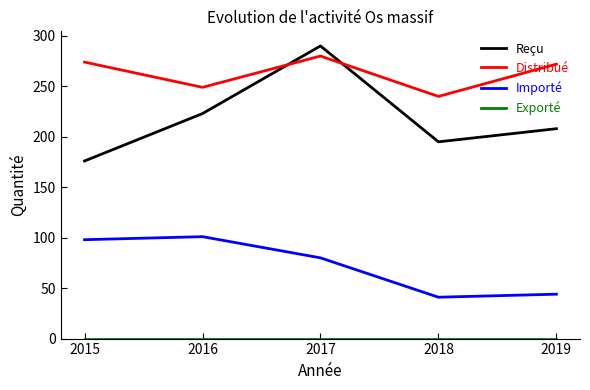

Between 2017 and 2018, which series saw the biggest shift?

Reçu